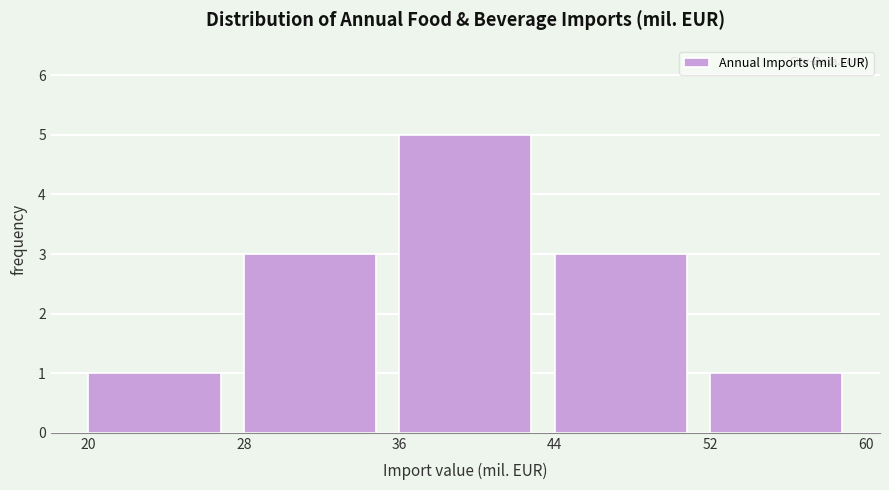

How tall is the bar that spans 36 to 44 on the x-axis? The values are not printed on the chart, so give them approximately, as read against the axis.

5